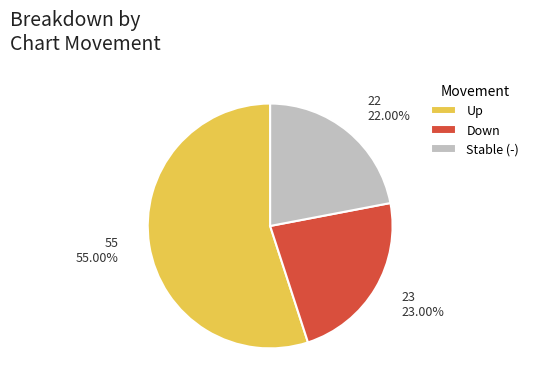

Which category has the biggest portion of the pie?

Up